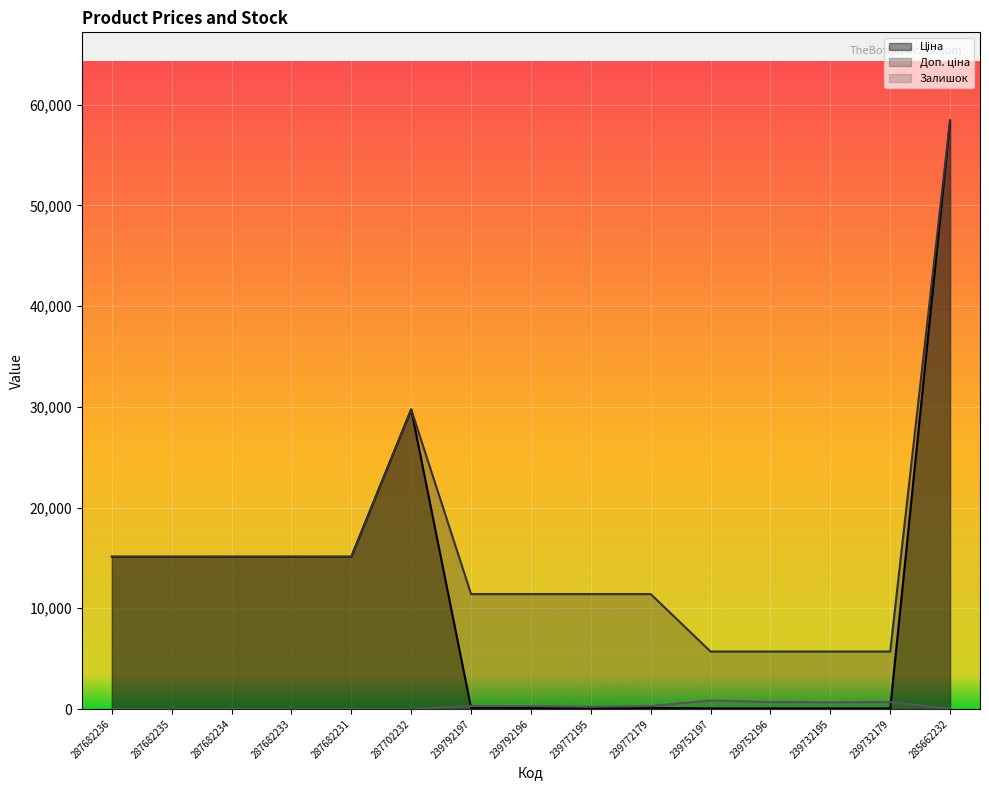

Reading left to right, extract all data points from this chart.

Ціна: 15120.0	15120.0	15120.0	15120.0	15120.0	29747.2	114.1	114.1	114.1	114.1	57.0	57.0	57.0	57.0	58426.5
Доп. ціна: 15120.0	15120.0	15120.0	15120.0	15120.0	29747.2	11410.0	11410.0	11410.0	11410.0	5705.0	5705.0	5705.0	5705.0	58426.5
Залишок: 0.0	0.0	0.0	0.0	0.0	0.0	289.0	290.0	218.0	290.0	845.0	698.0	665.0	686.0	14.0